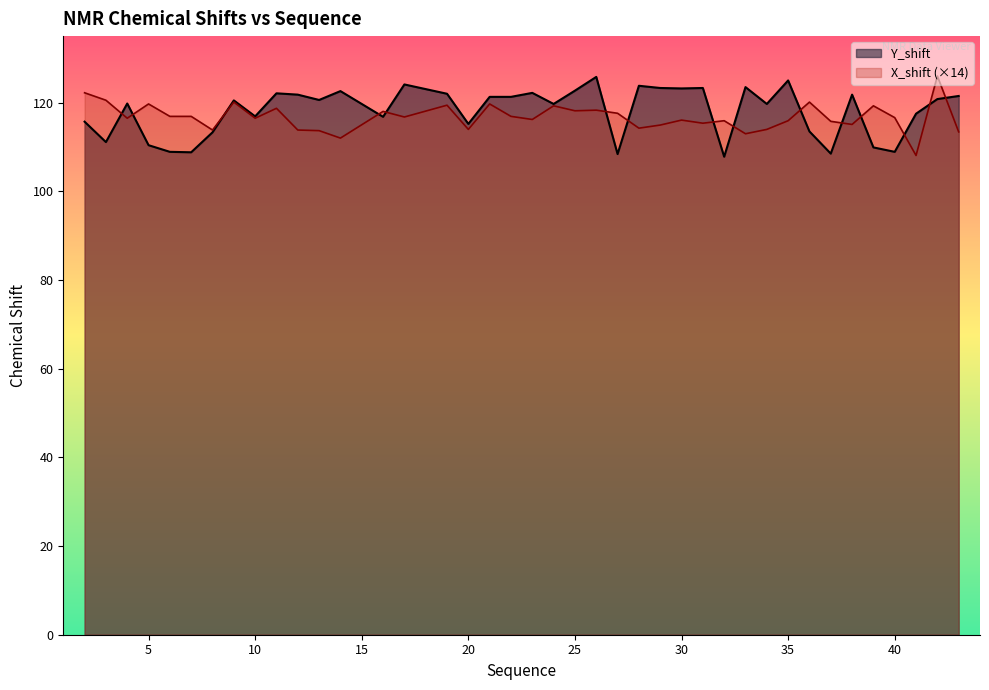

What are all the series names shown in the legend?

Y_shift, X_shift (×14)